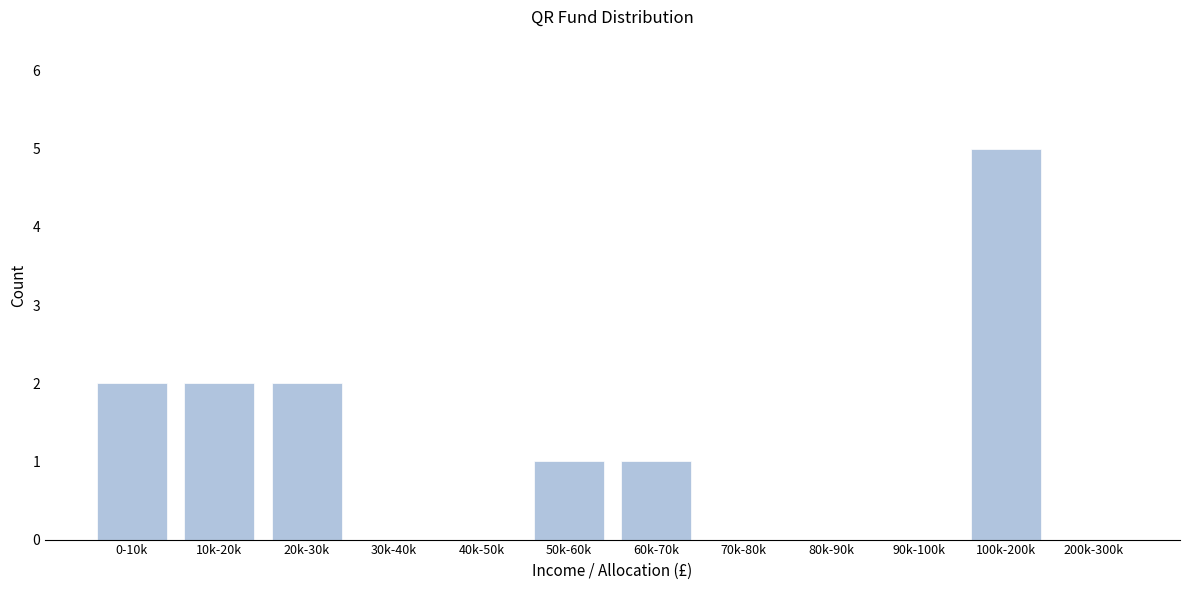

Reading left to right, extract all data points from this chart.

0-10k=2	10k-20k=2	20k-30k=2	30k-40k=0	40k-50k=0	50k-60k=1	60k-70k=1	70k-80k=0	80k-90k=0	90k-100k=0	100k-200k=5	200k-300k=0